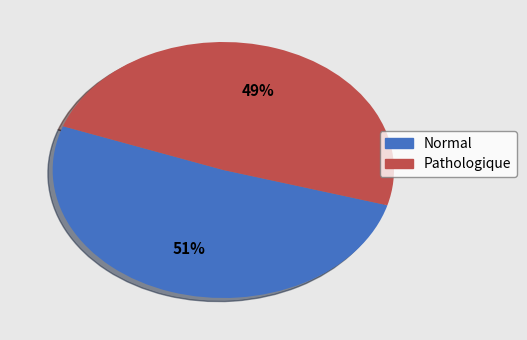

What is the ratio of the value at Pathologique to the value at Normal?

1.0